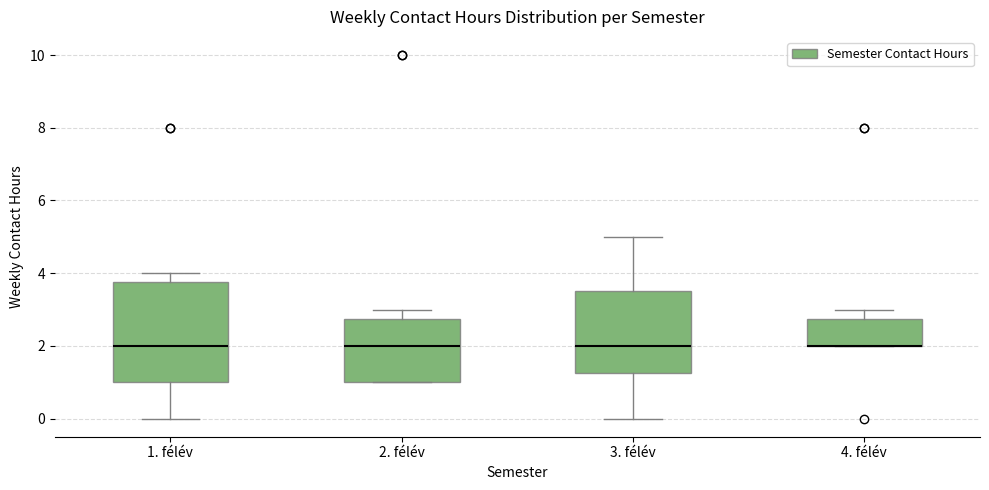

Which box is the tallest, from its lower edge to its upper edge?

1. félév